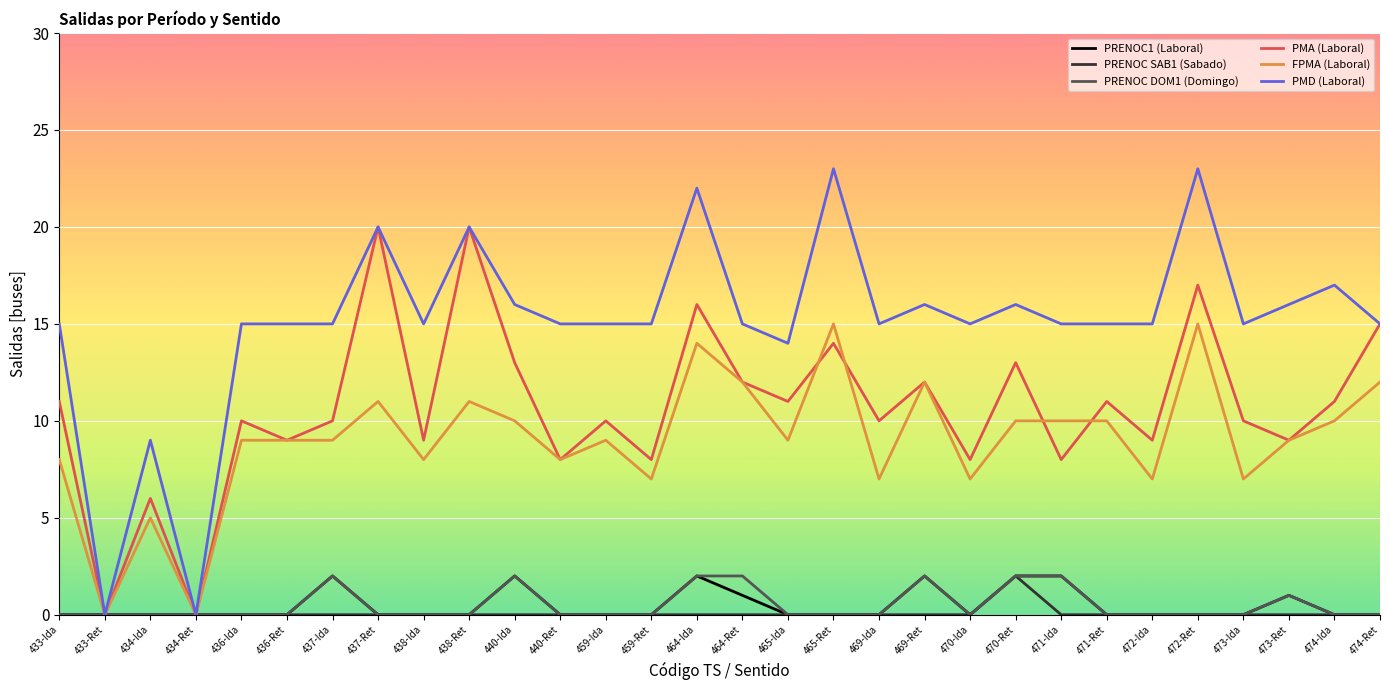

Is it true that PRENOC DOM1 (Domingo) equals 0 at 459-Ret?

True